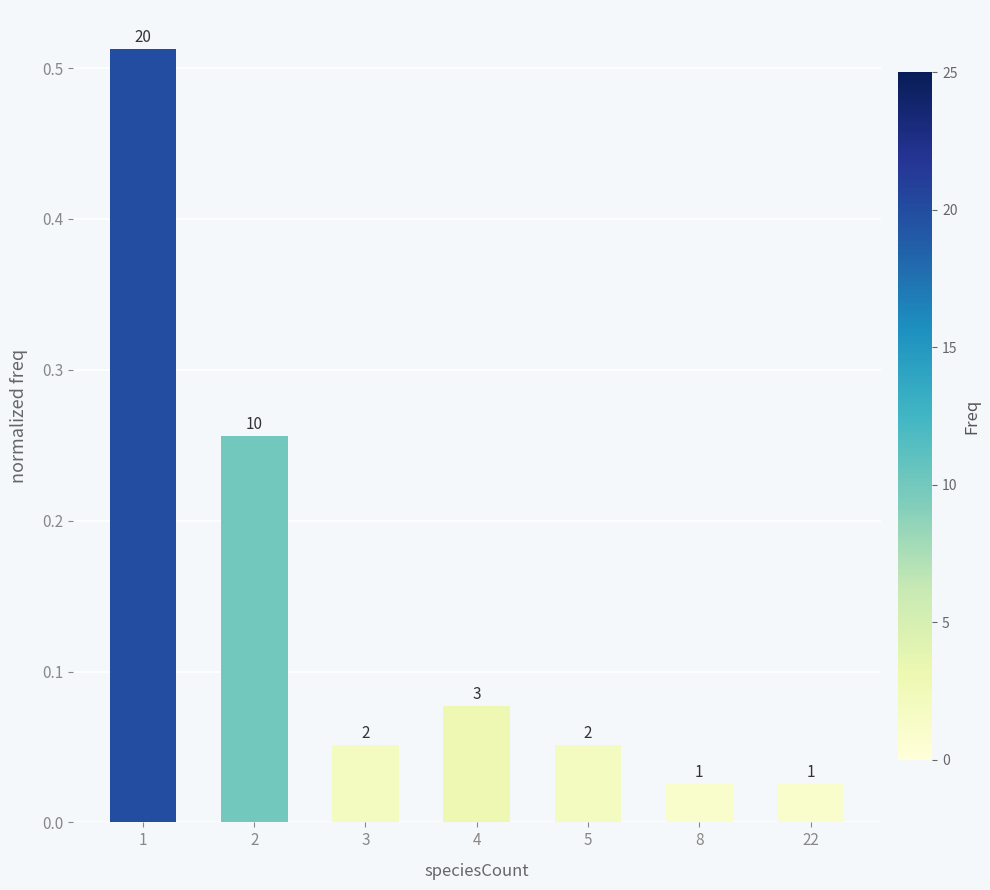

True or false: the data shows 0.0 at 4.

False